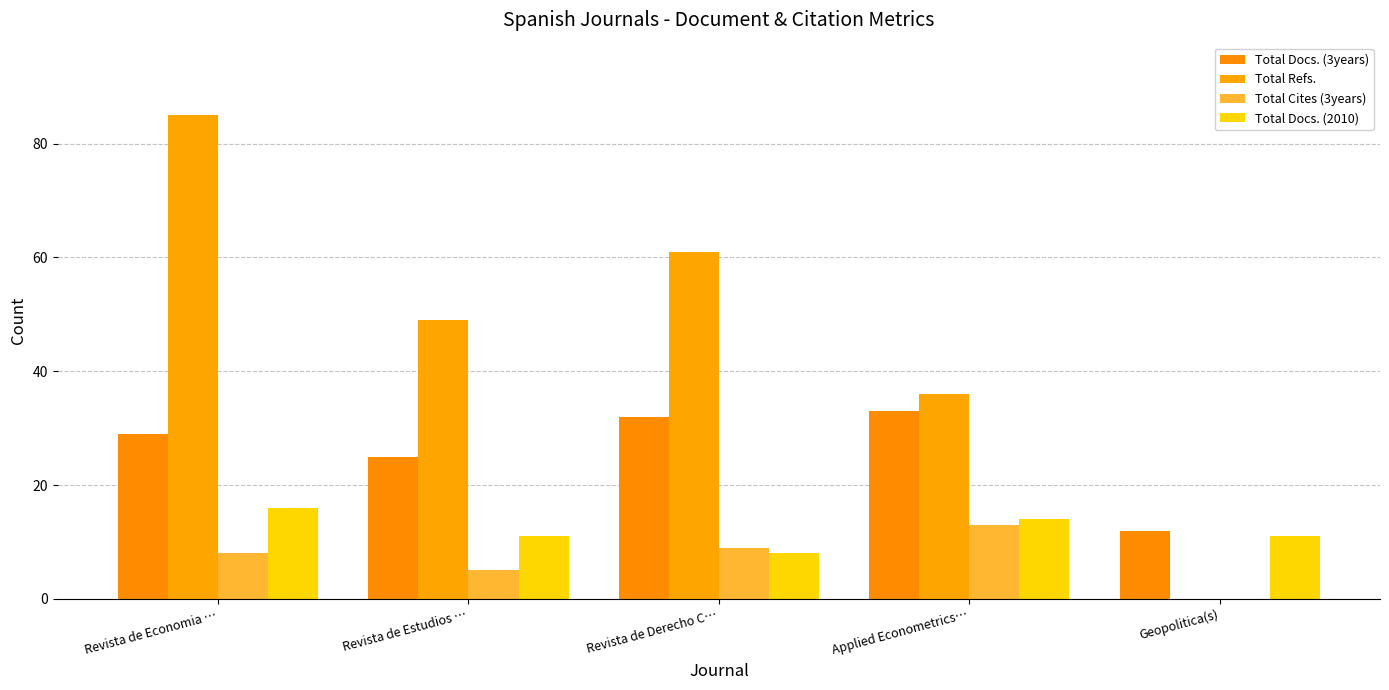

True or false: Total Docs. (2010) has a value of 14 at Applied Econometrics….

True